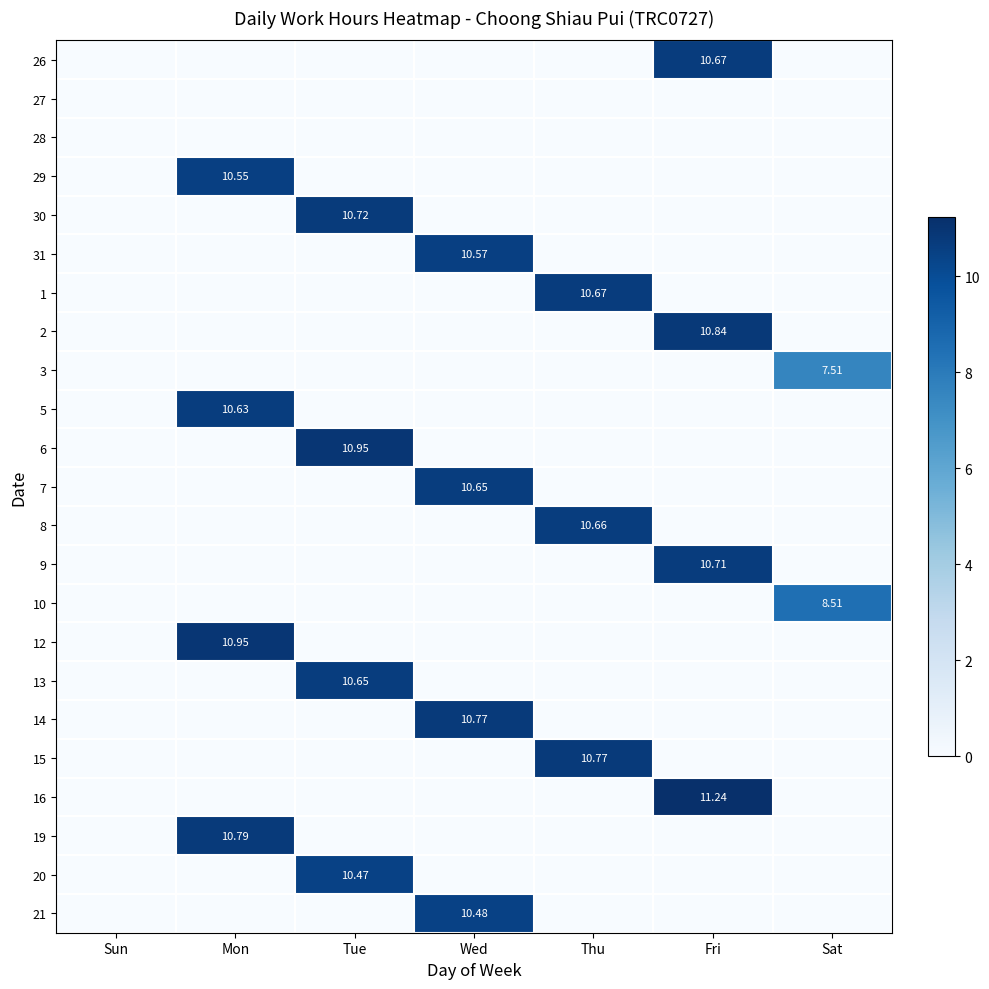

The 29 series shows 17.1 at Mon. True or false?

False